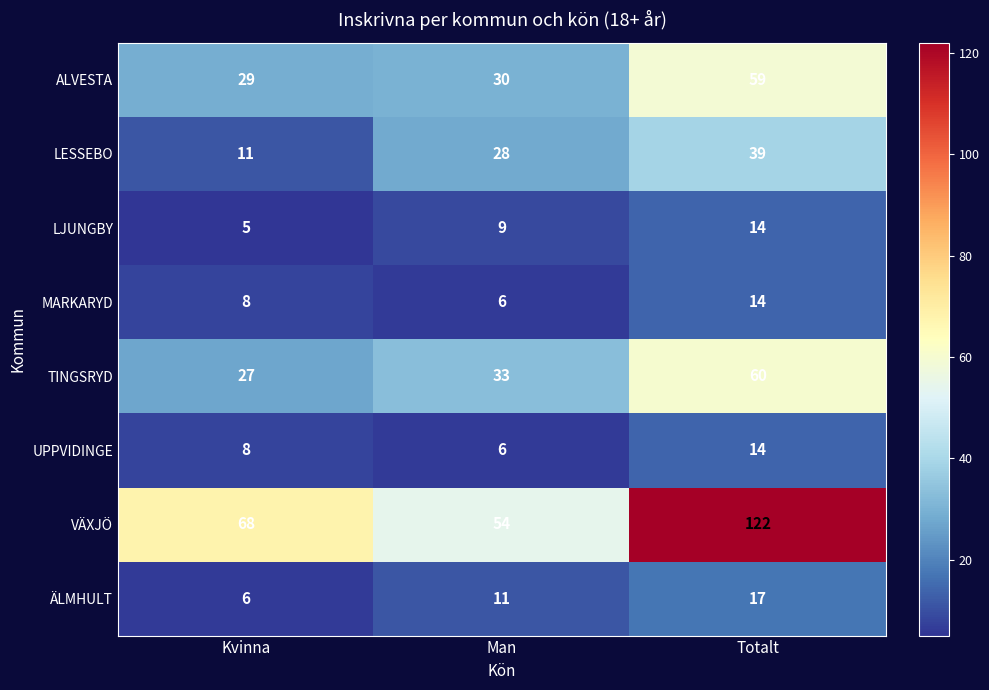

Which series changed the most between Kvinna and Man?

LESSEBO